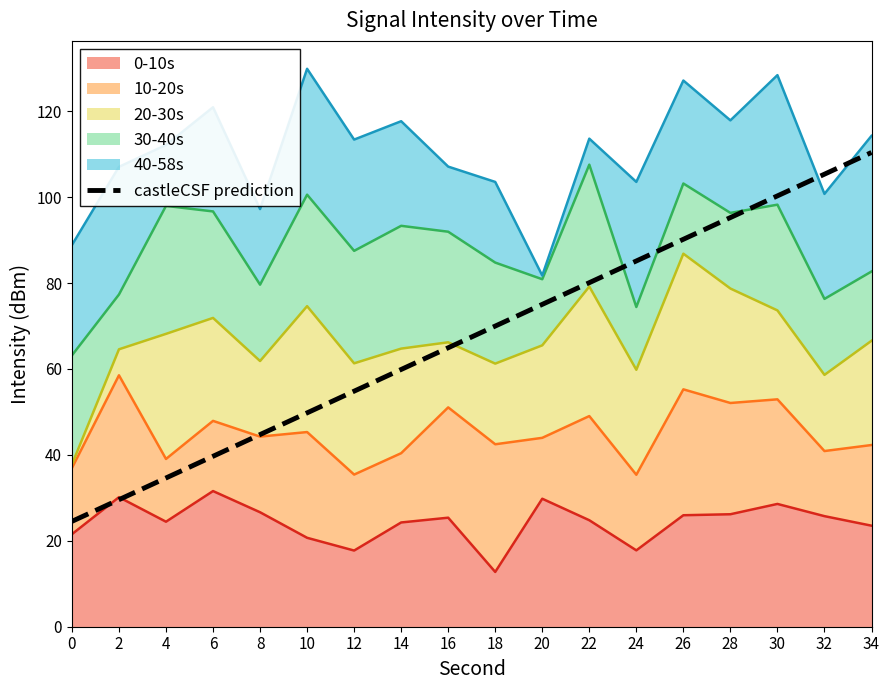

What is the sum of all values?

1214.3